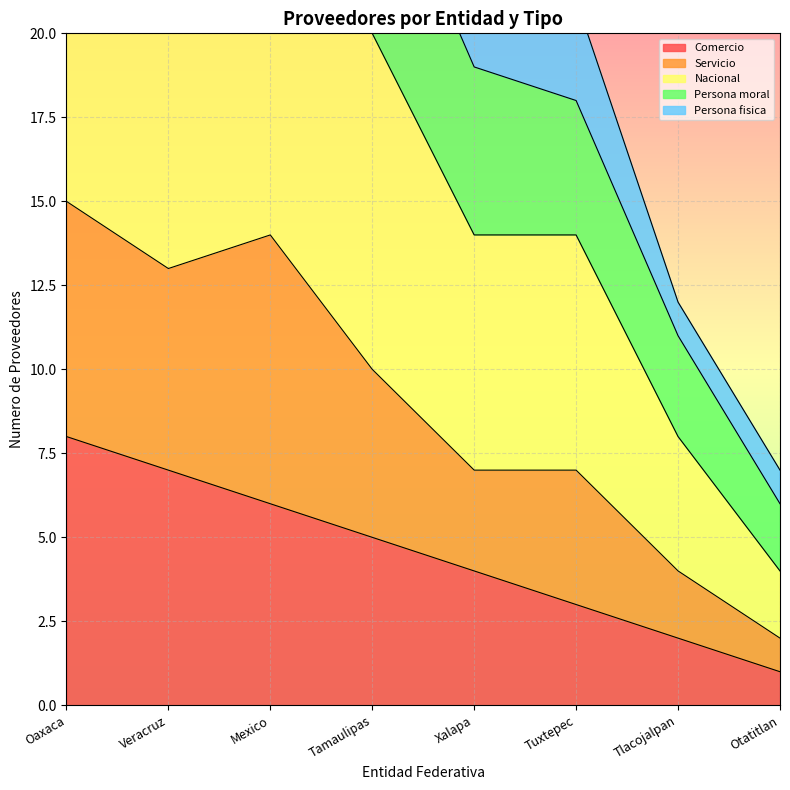

What is the maximum value shown in the chart?

39